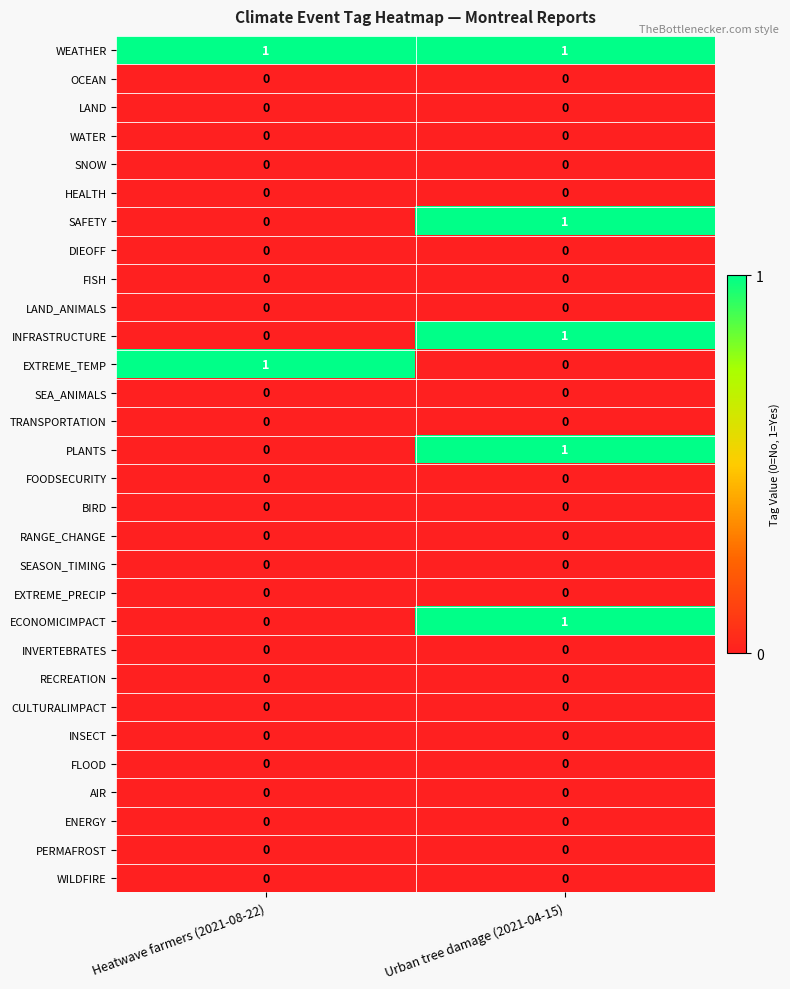

True or false: TRANSPORTATION has a value of 0 at Urban tree damage (2021-04-15).

True